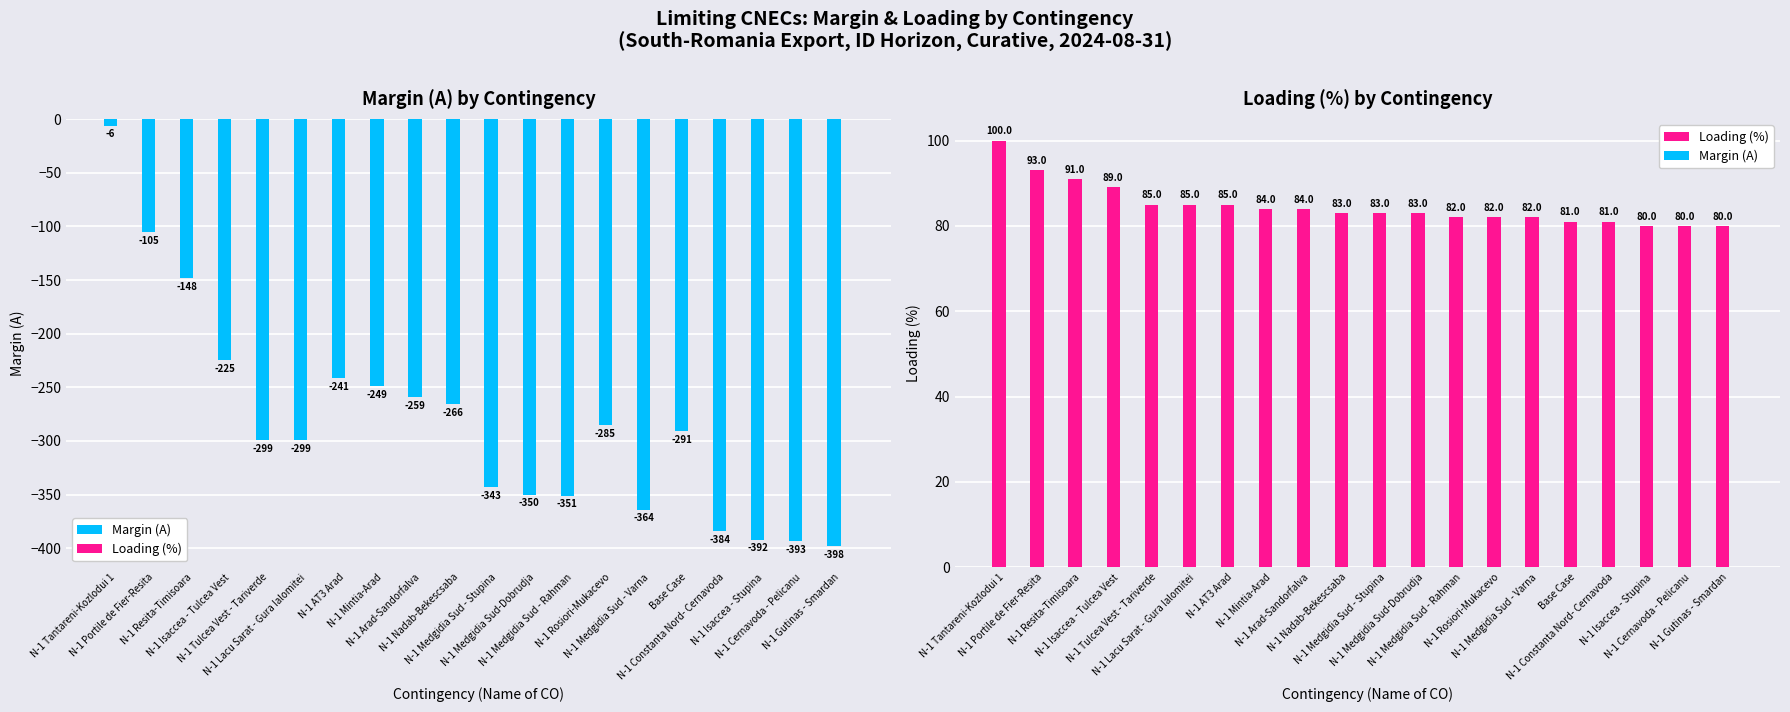

At which category is the sum across all series the highest?

N-1 Tantareni-Kozlodui 1